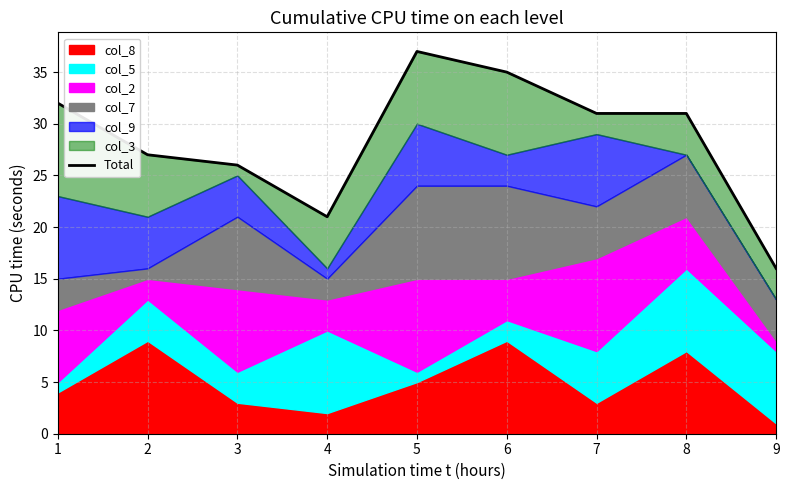

List the labels in order of value, largest first.

5, 6, 1, 7, 8, 2, 3, 4, 9